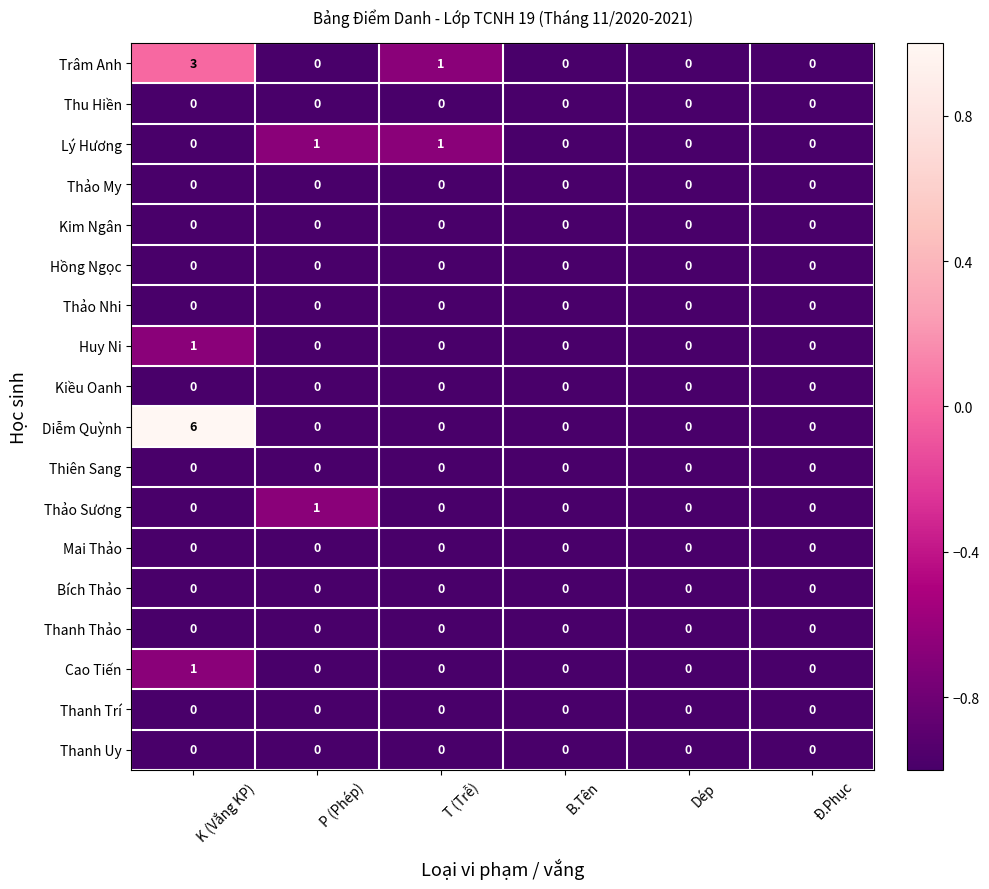

Which series has the largest total across all categories?

Diễm Quỳnh